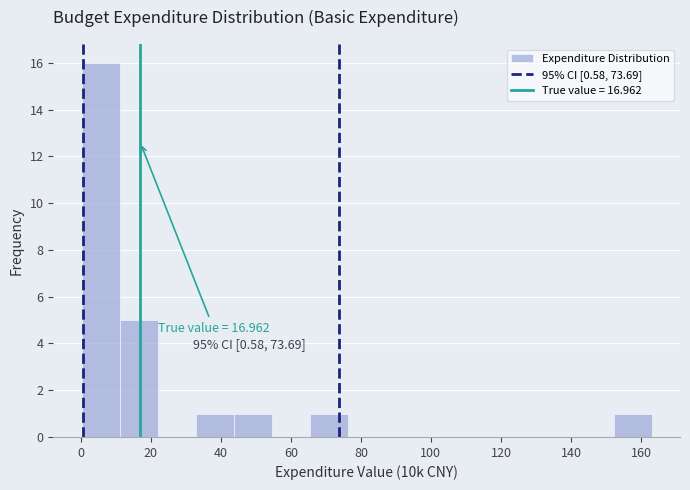

Which range on the x-axis has the tallest bar?

0 to 12